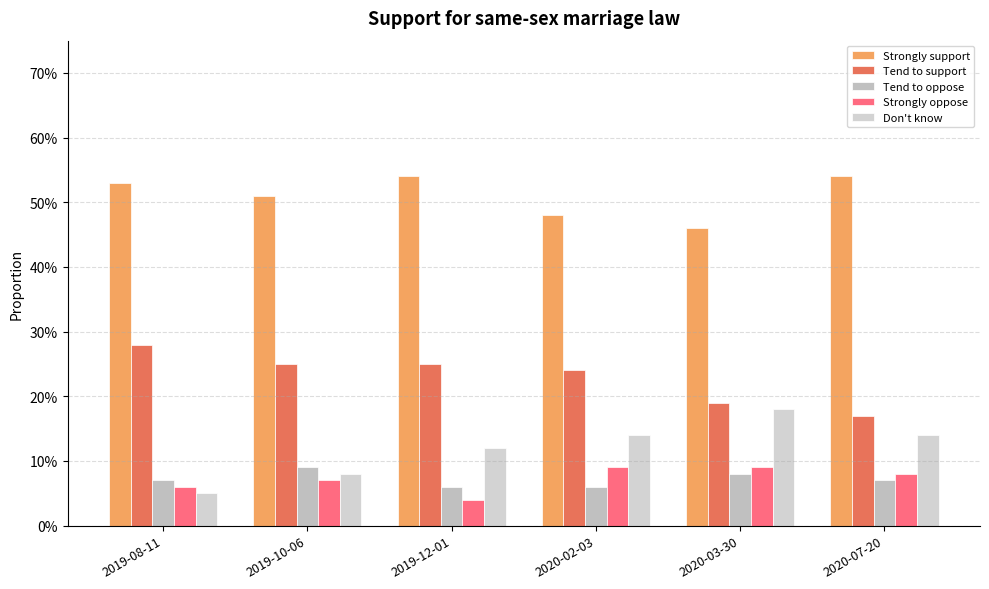

What is the label of the 4th bar from the left?

2020-02-03